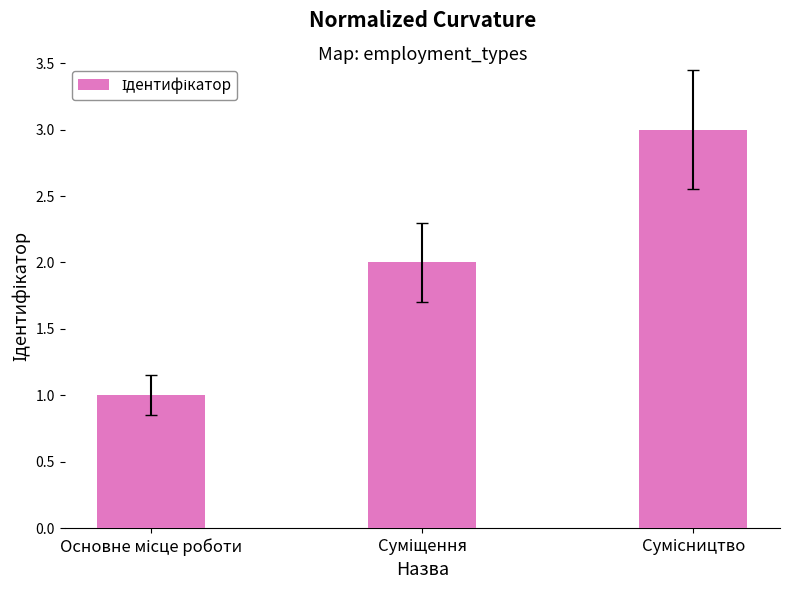

What is the sum of all values?

6